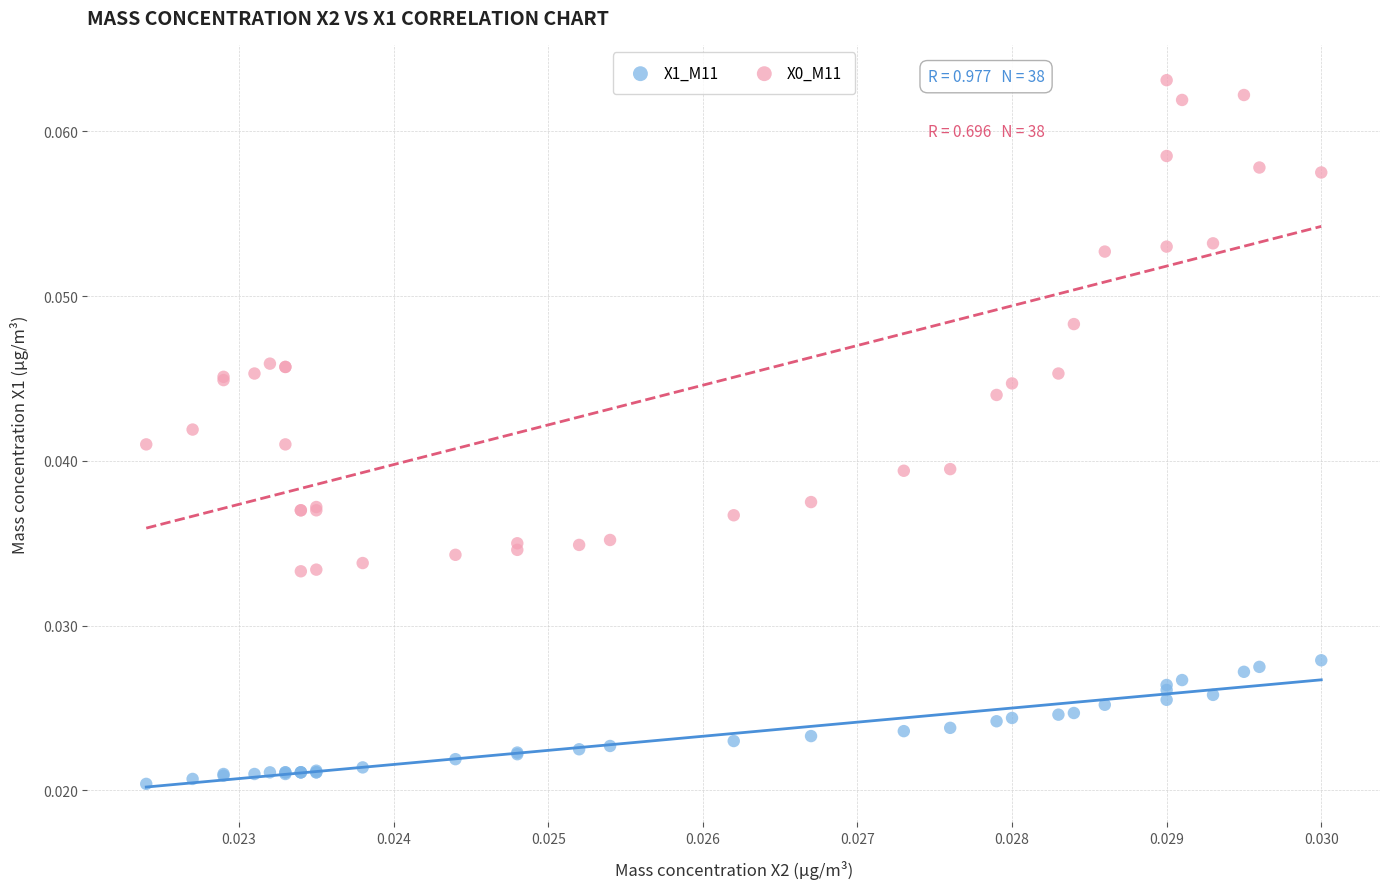

Which series reaches the minimum Y coordinate?

X1_M11